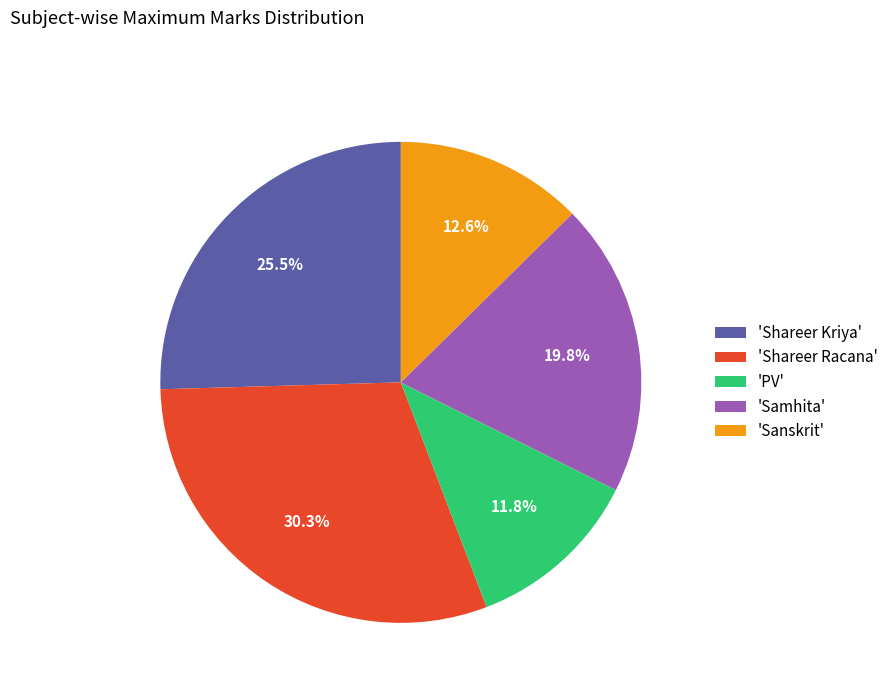

Between 'PV' and 'Shareer Racana', which is larger?

'Shareer Racana'